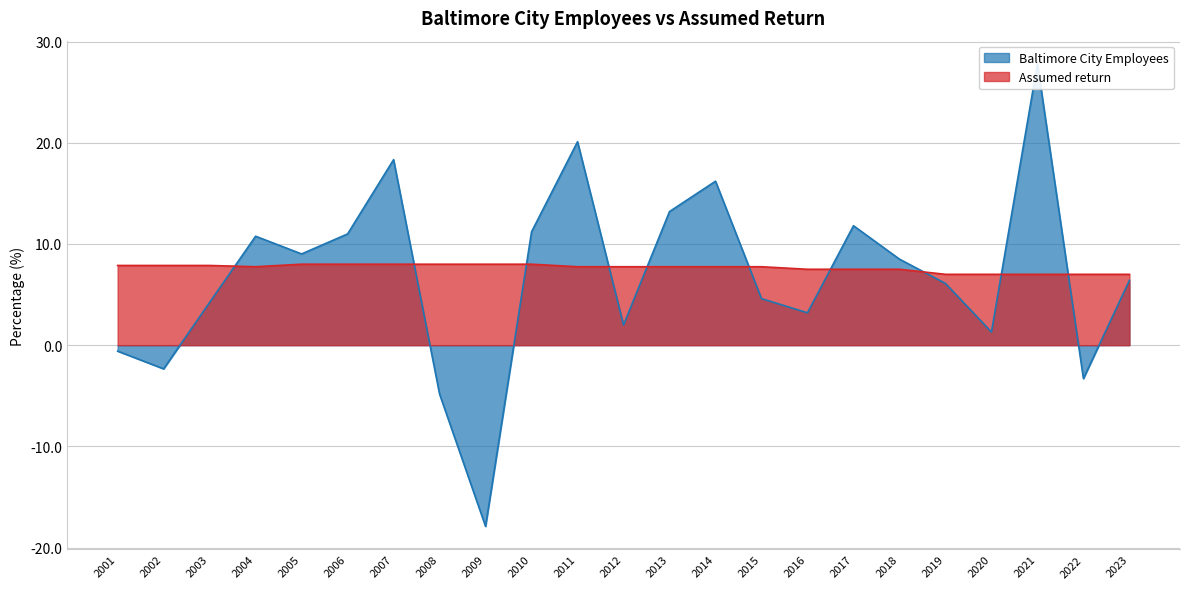

Which series changed the most between 2007 and 2016?

Baltimore City Employees